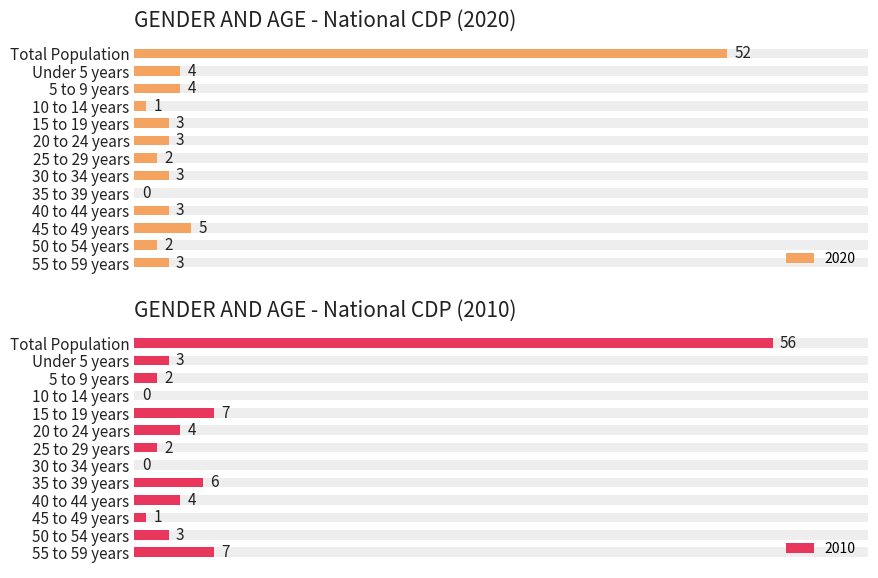

Reading left to right, transcribe all the data shown in this chart.

2020: 52	4	4	1	3	3	2	3	0	3	5	2	3
2010: 56	3	2	0	7	4	2	0	6	4	1	3	7